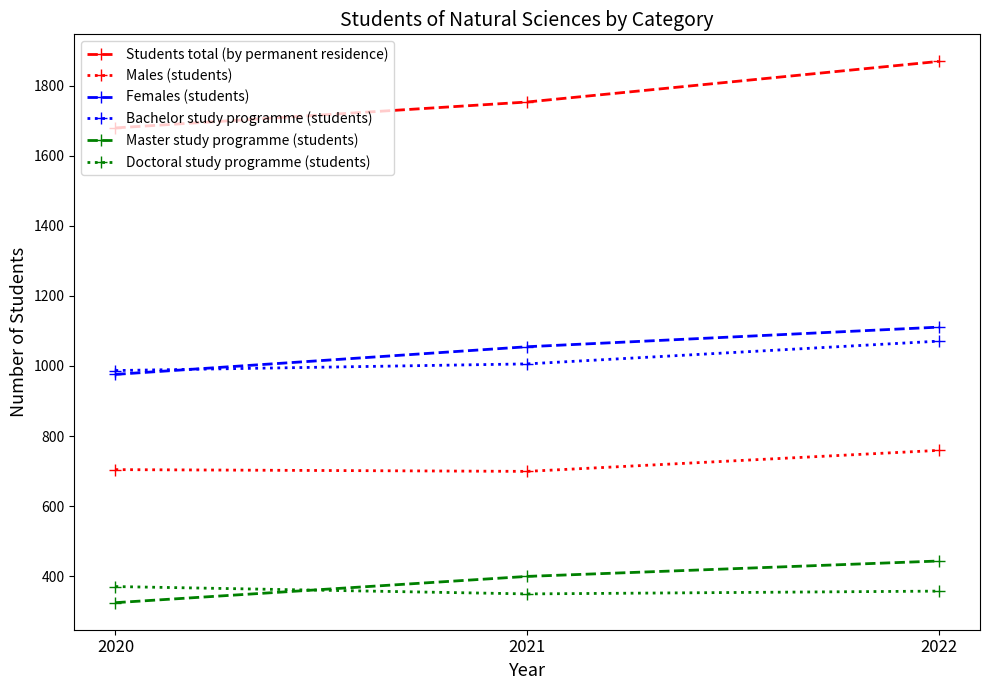

Which label corresponds to the smallest value in the chart?

2020